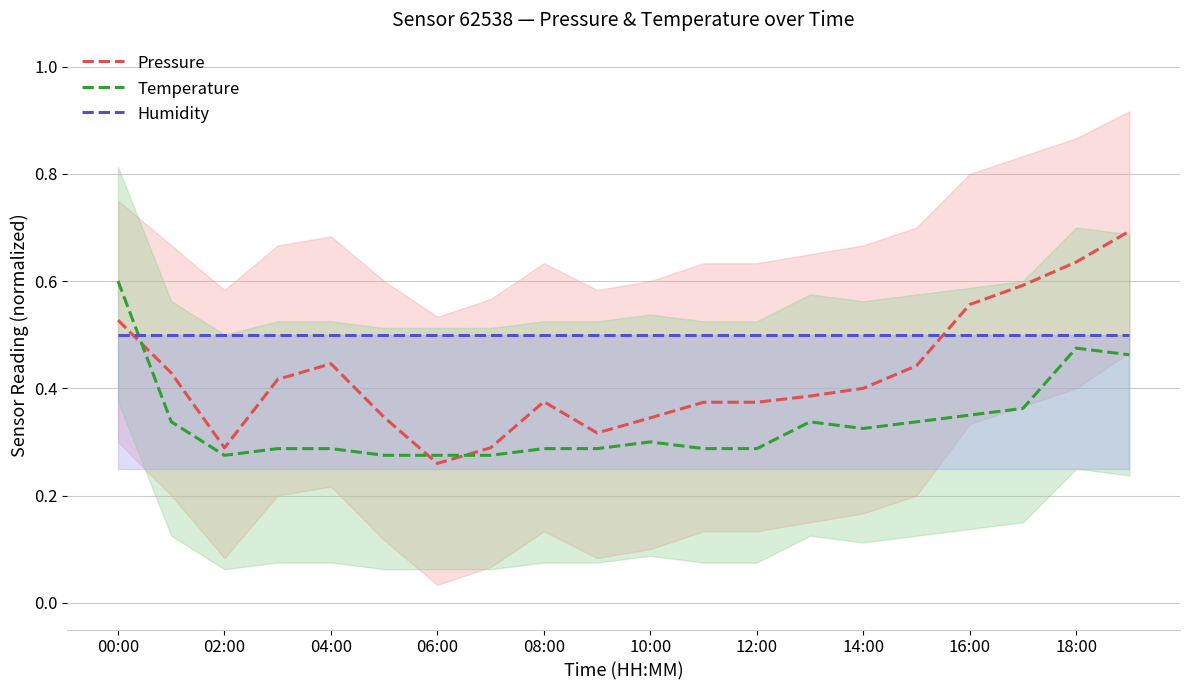

True or false: Humidity has a value of 0.3 at 18:00.

False